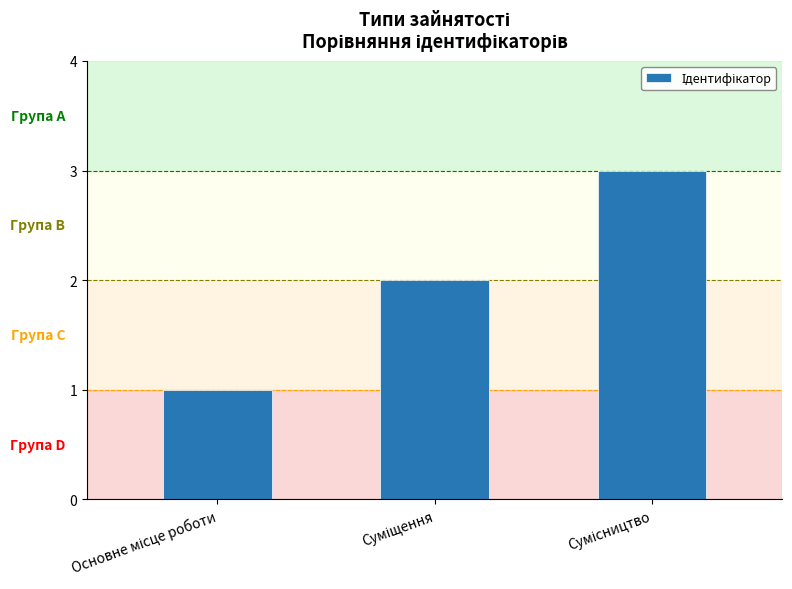

How many values are between 1 and 3?

3